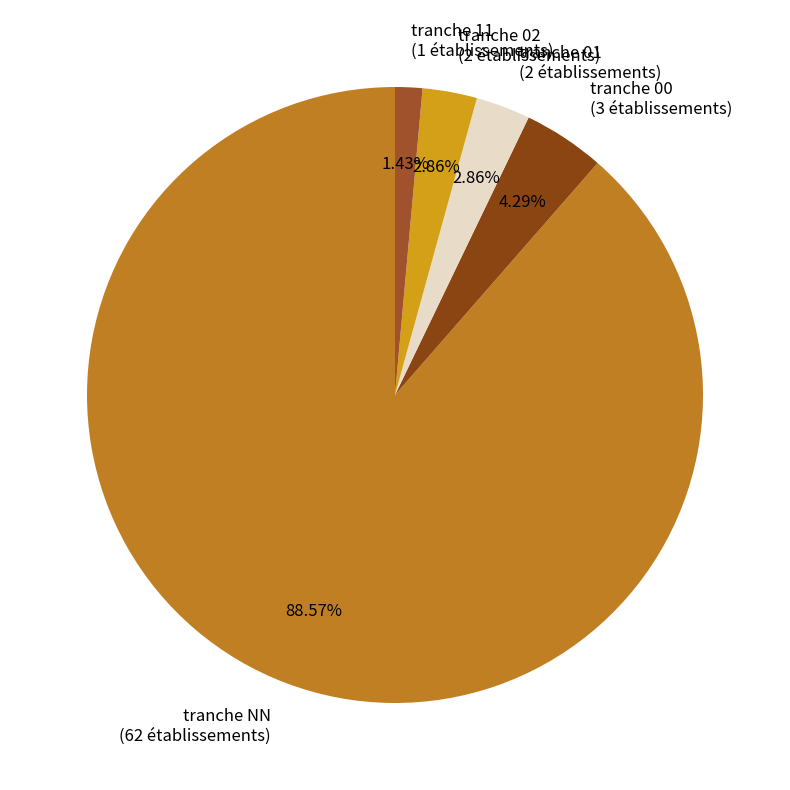

Is there a majority slice in this chart?

Yes